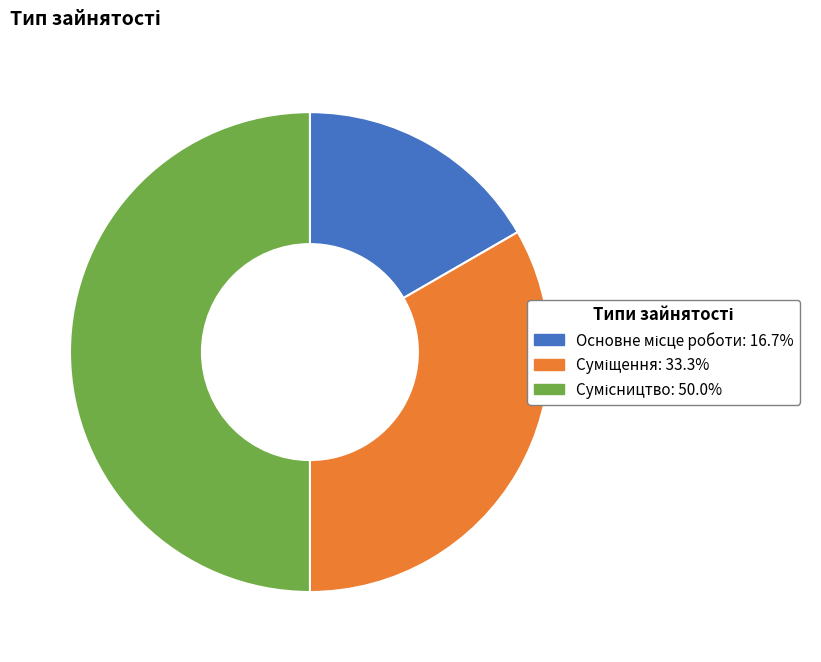

What portion of the pie excludes Суміщення?

66.7%